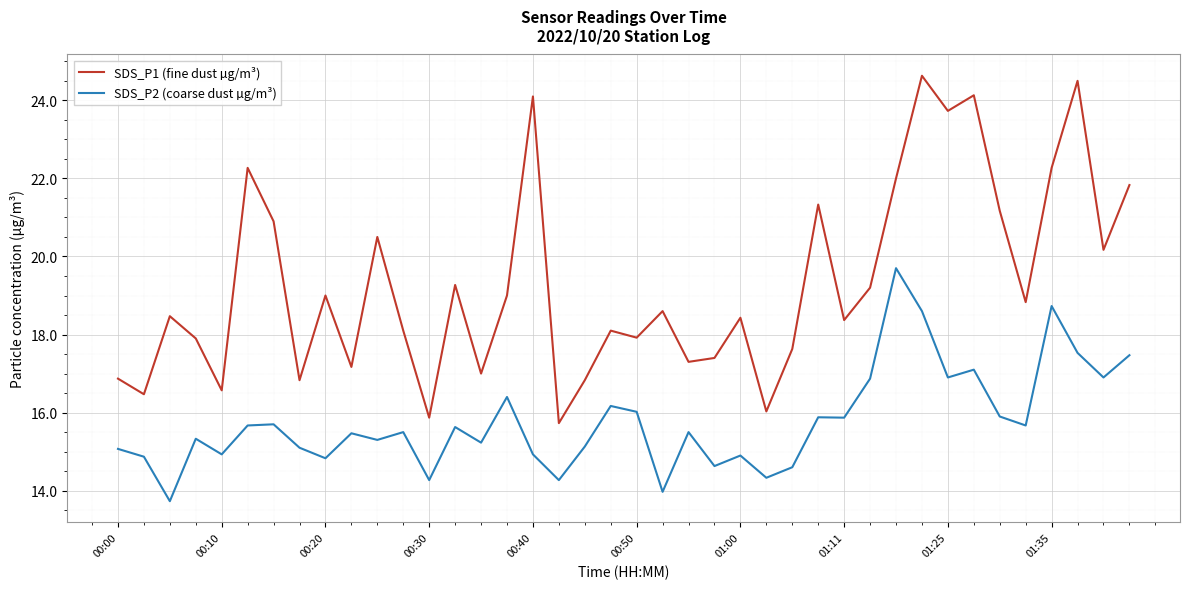

Which series has the largest range (max minus min)?

SDS_P1 (fine dust µg/m³)